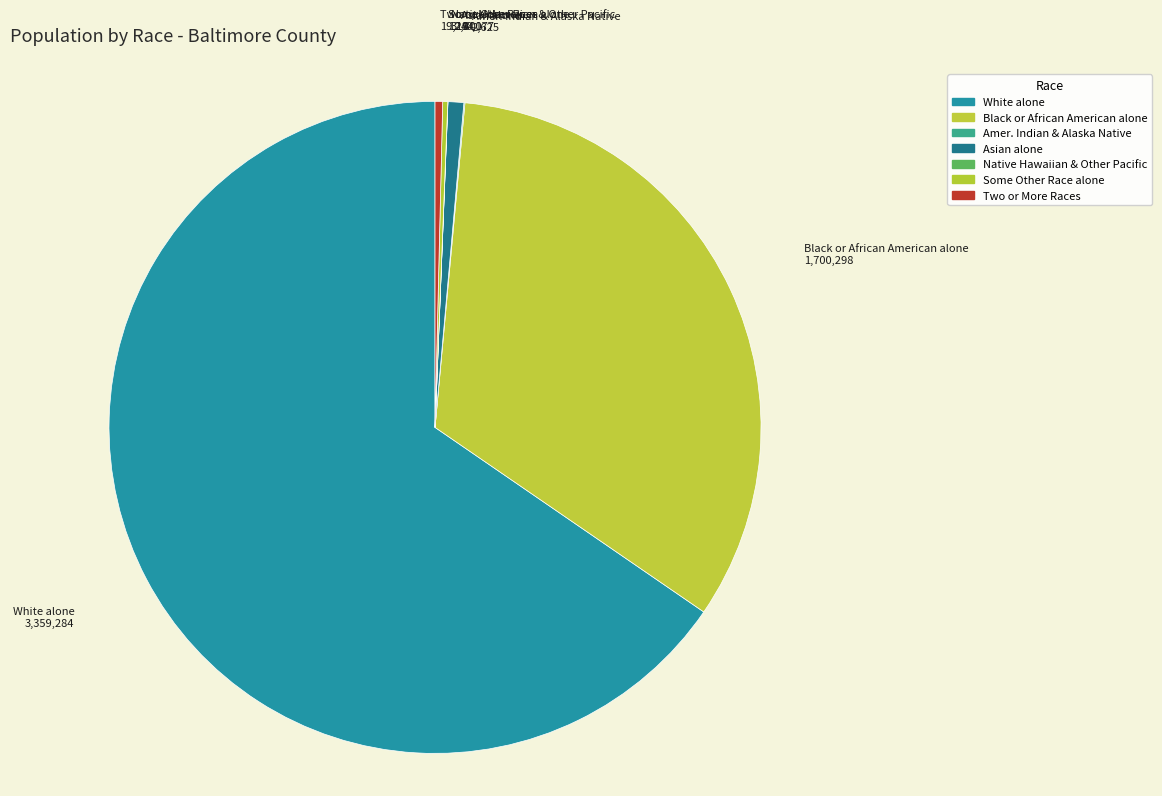

The Two or More Races slice represents 0% of the pie. True or false?

True